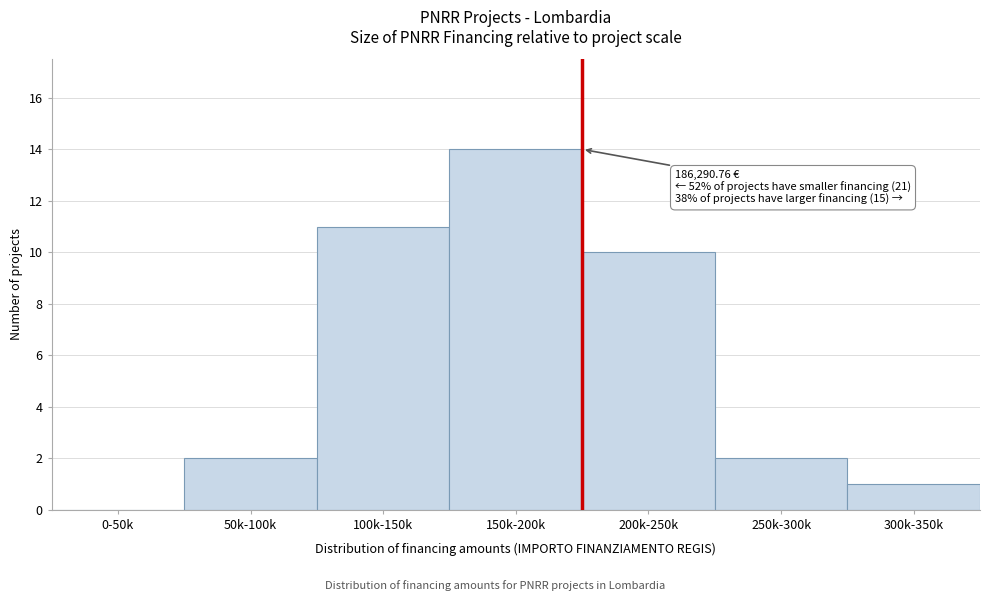

Reading left to right, list all the values displayed in this chart.

0-50k=0	50k-100k=2	100k-150k=11	150k-200k=14	200k-250k=10	250k-300k=2	300k-350k=1